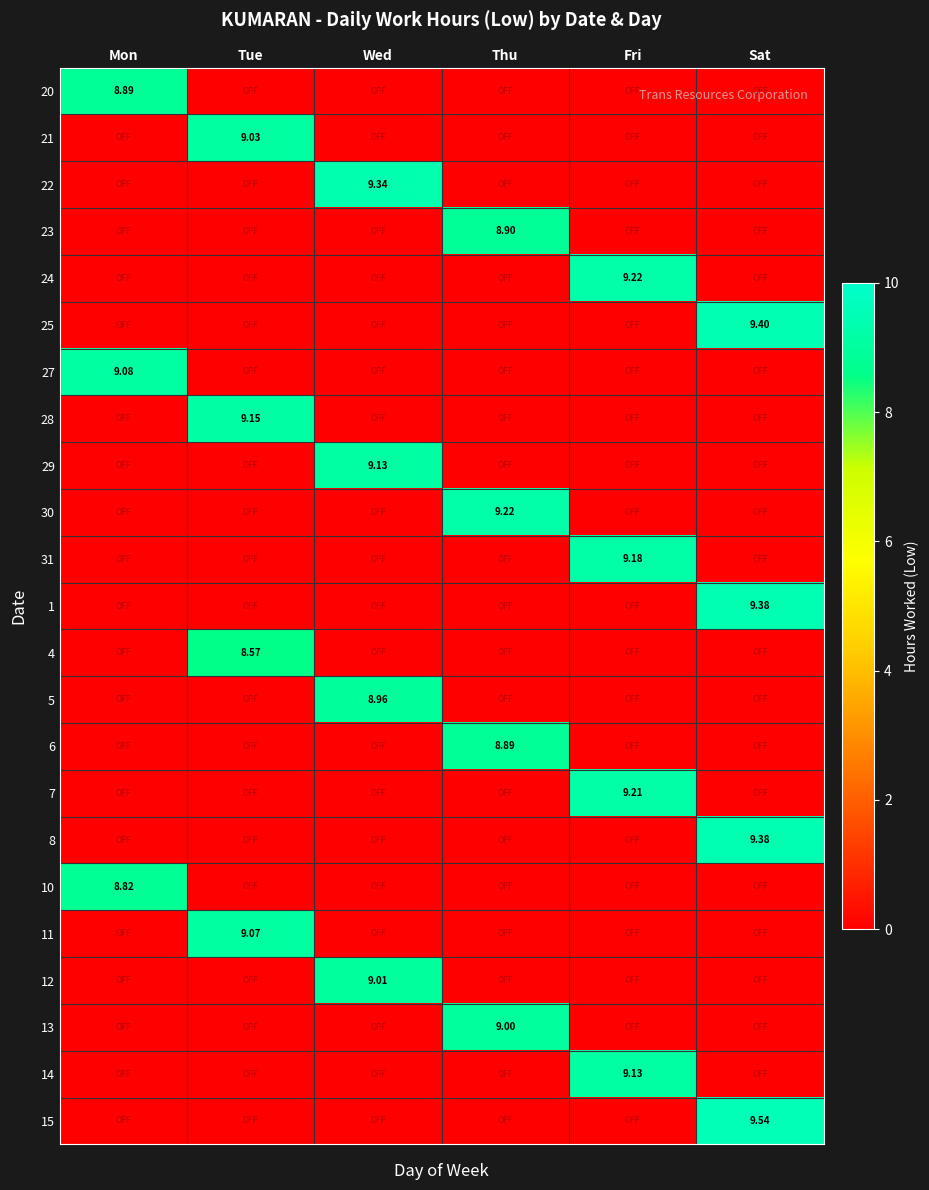

True or false: 29 has a value of 5.7 at Mon.

False